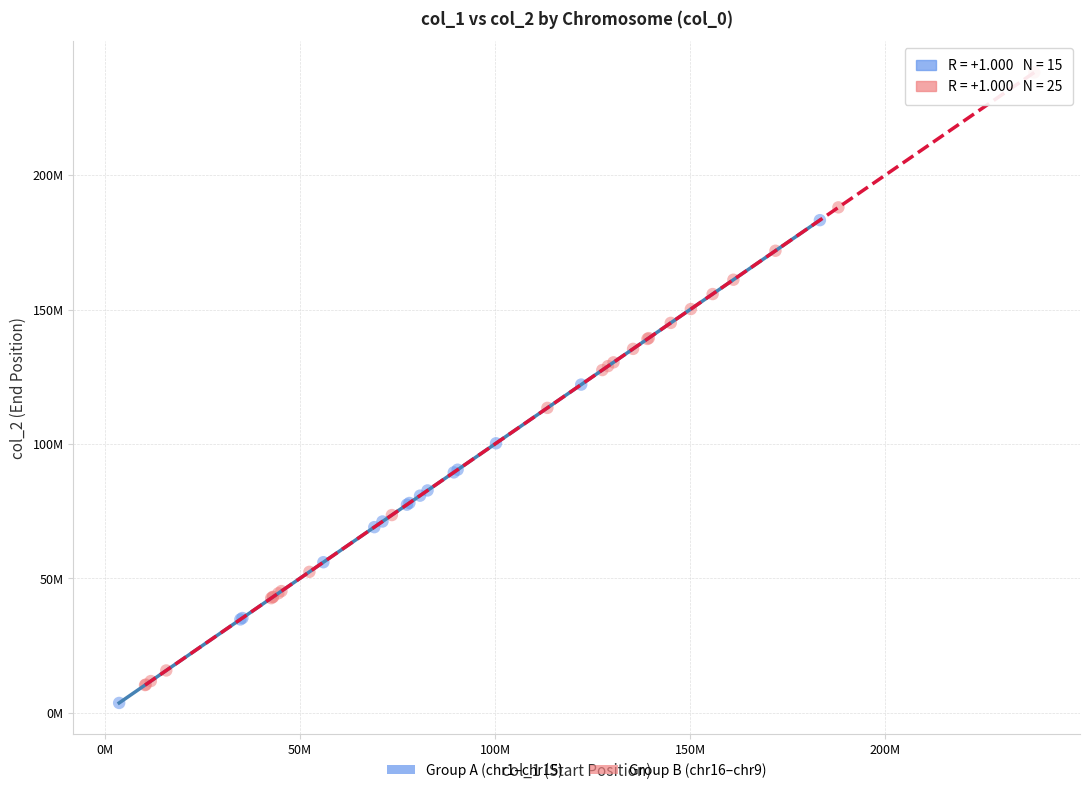

Which series contains the highest Y value?

Group B (chr16–chr9)